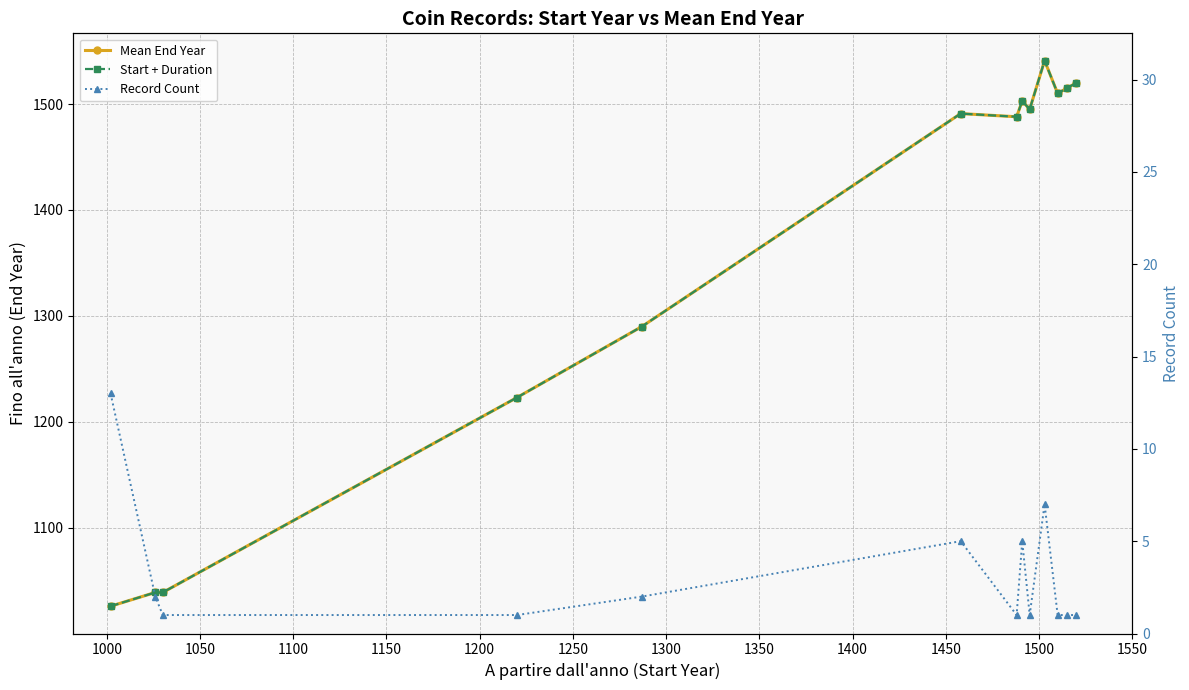

Reading right to left, extract all data points from this chart.

Mean End Year: 1520	1515	1510	1541	1495	1503	1488	1491	1290	1223	1039	1039	1026
Start + Duration: 1520	1515	1510	1541	1495	1503	1488	1491	1290	1223	1039	1039	1026
Record Count: 1	1	1	7	1	5	1	5	2	1	1	2	13